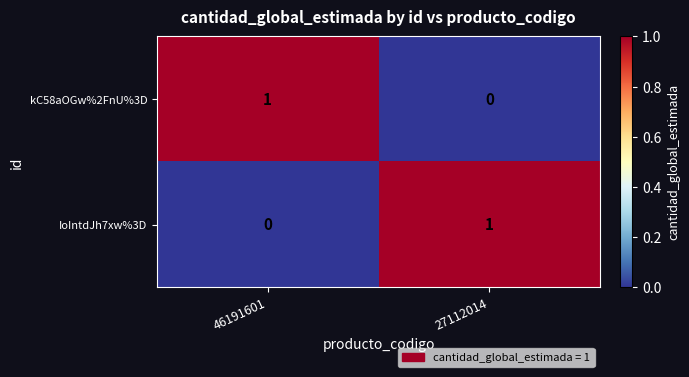

The value of IoIntdJh7xw%3D at 27112014 is 1. True or false?

True